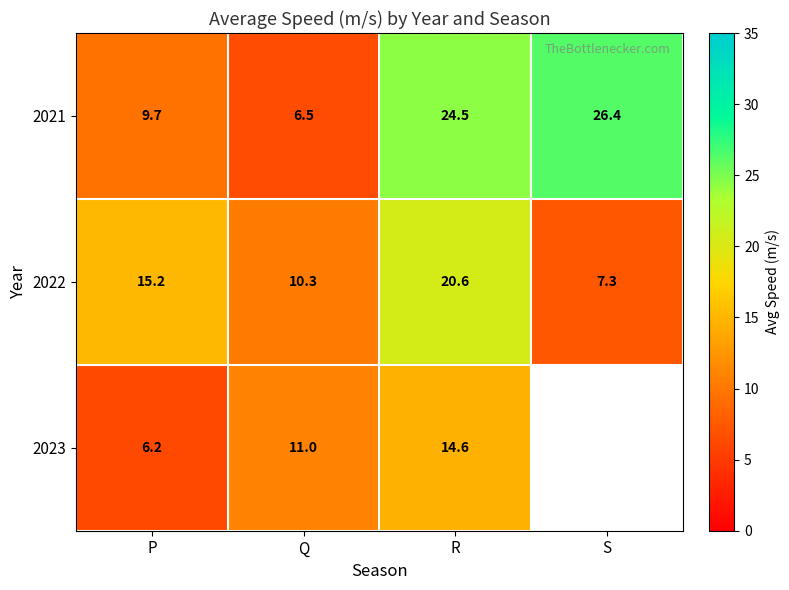

What is the sum of the 2022 values at R and P?

35.8